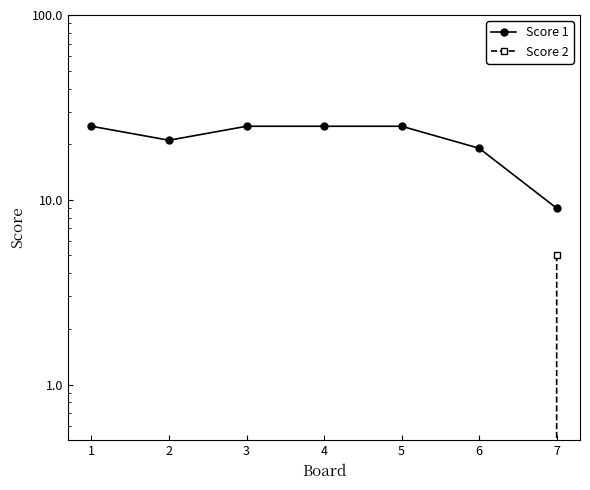

How many data points does each series have?

7